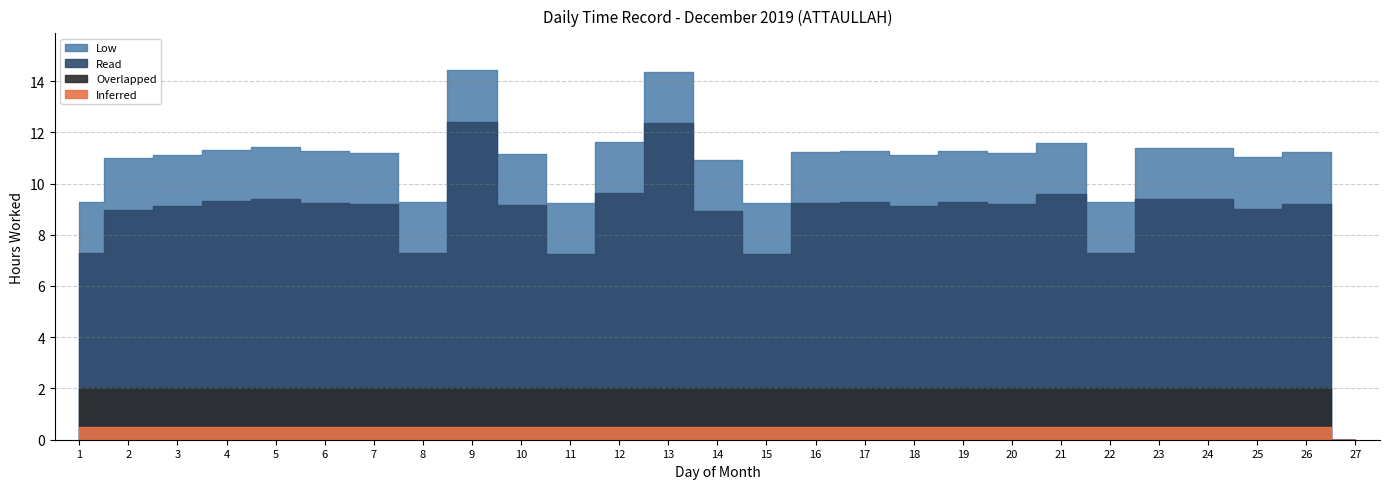

What is the sum of all Low values?

288.8